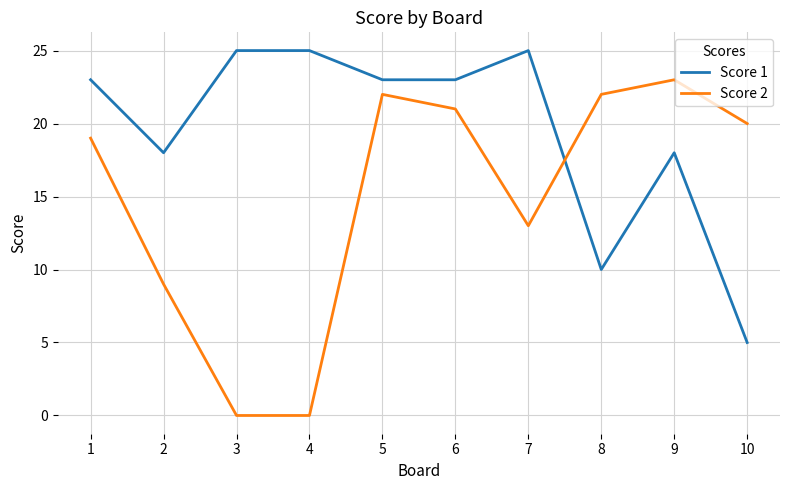

Which series has the largest total across all categories?

Score 1